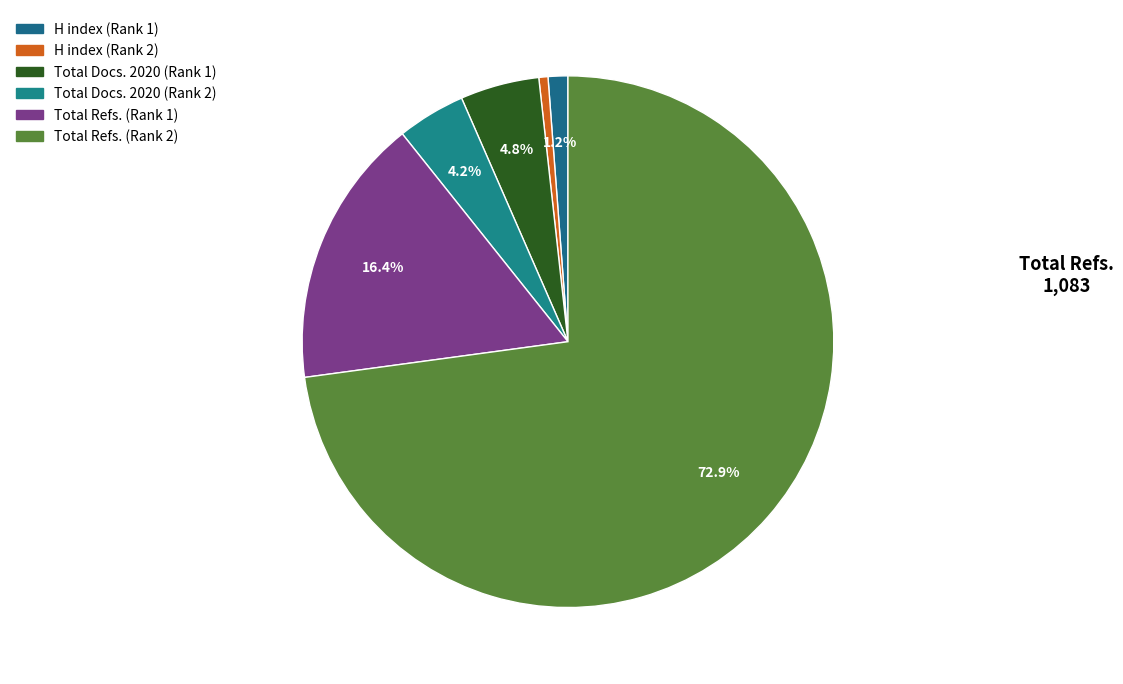

Approximately how many times larger is the value at Total Refs. (Rank 2) compared to Total Docs. 2020 (Rank 2)?

17.5